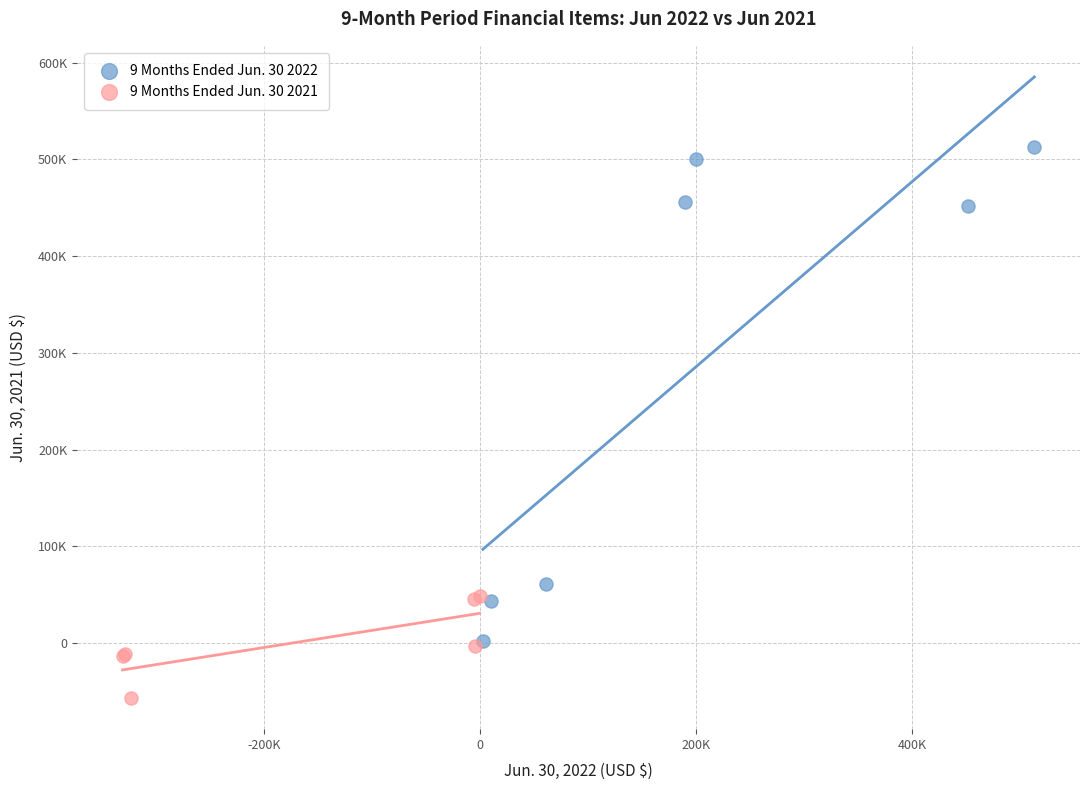

Which series contains the lowest Y value?

9 Months Ended Jun. 30 2021